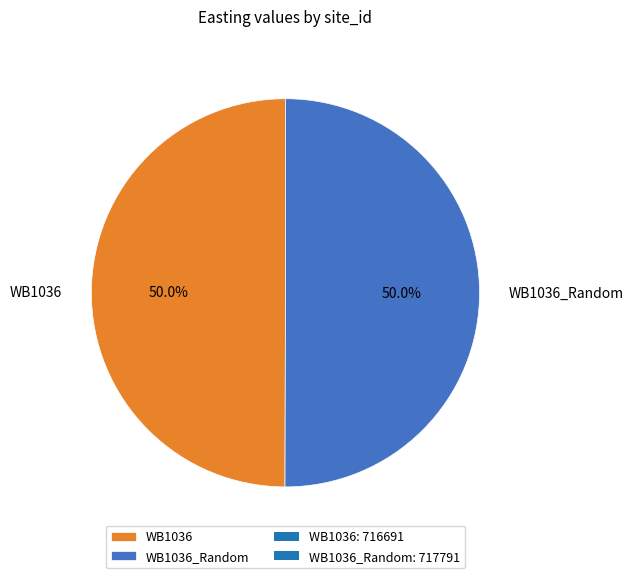

Count the number of slices in the pie.

2